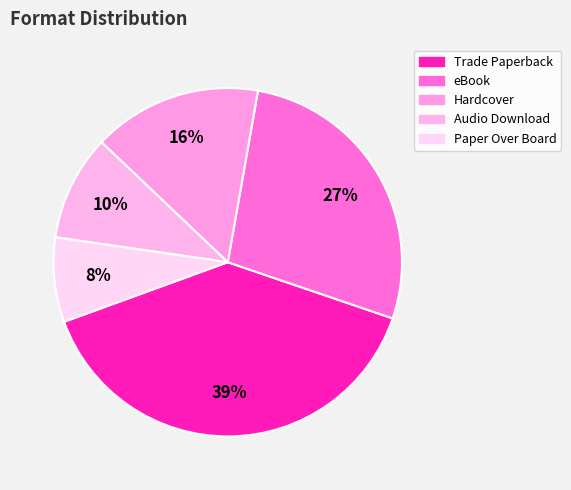

Is it true that Trade Paperback is 33% of the pie?

False